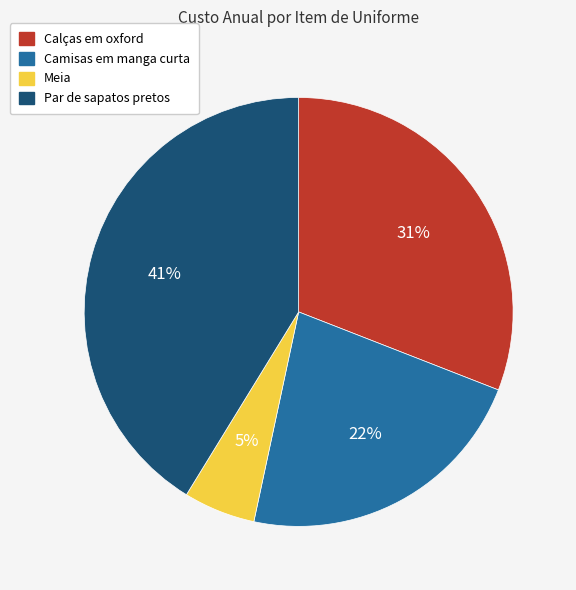

To the nearest percent, what is the difference between the largest and smallest slice percentages?

36%